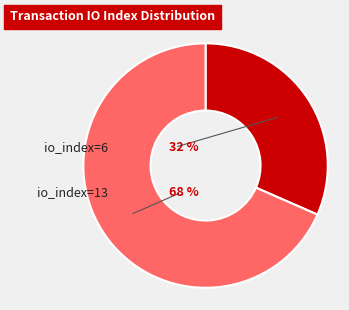

True or false: io_index=6 accounts for 17% of the total.

False